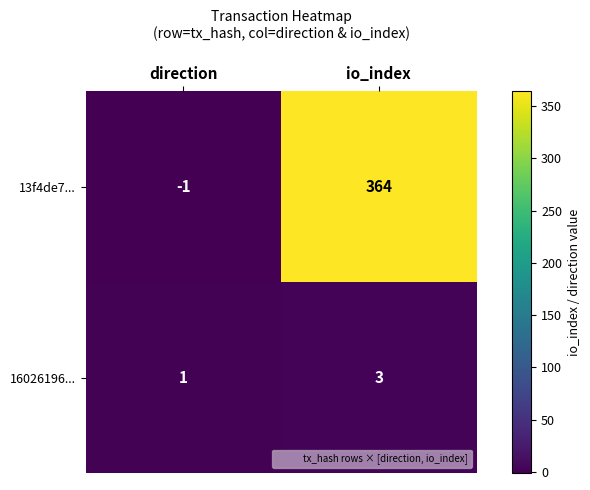

Reading left to right, extract all data points from this chart.

13f4de7...: -1	364
16026196...: 1	3